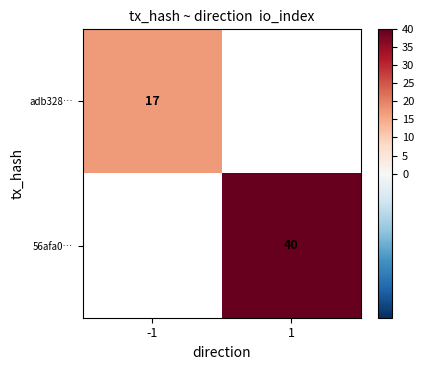

Is the value of adb328… at -1 greater than the value of 56afa0… at 1?

No